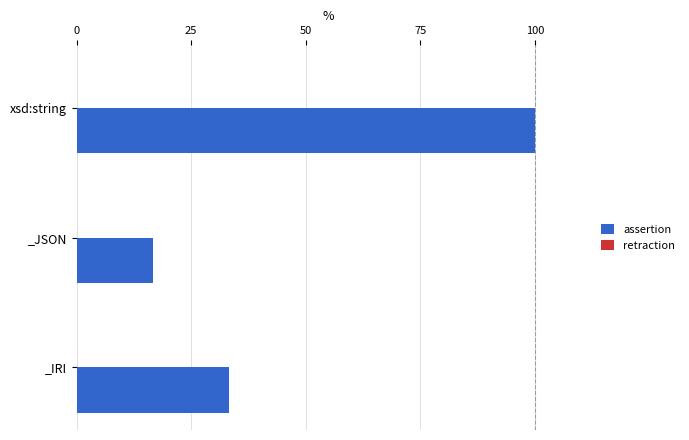

What is the value of the 2nd bar from the top?

16.7